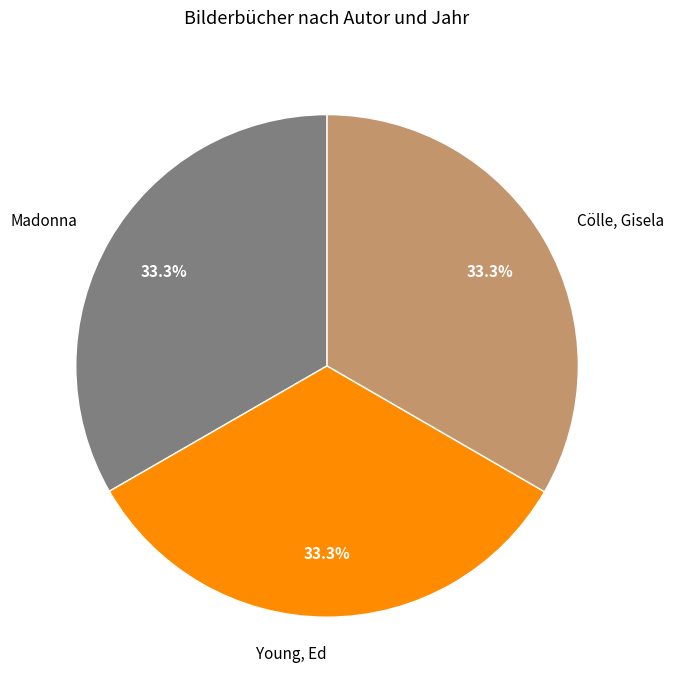

Is Madonna the majority of the pie?

No